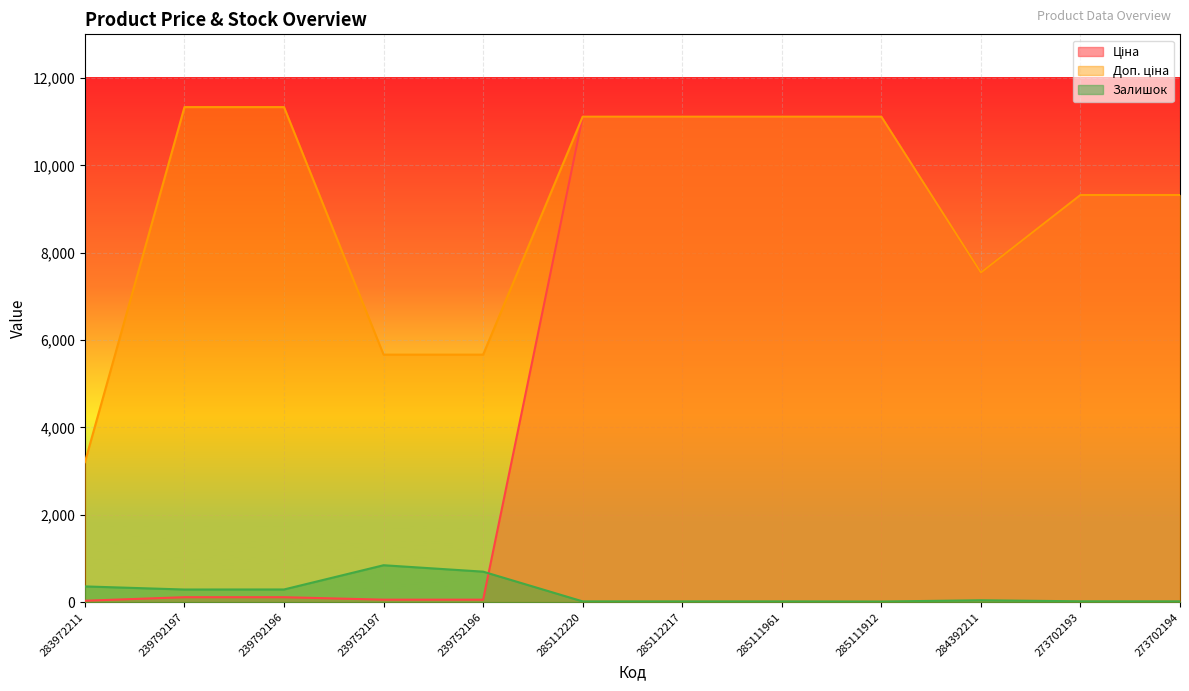

What is the smallest value displayed?

14.0